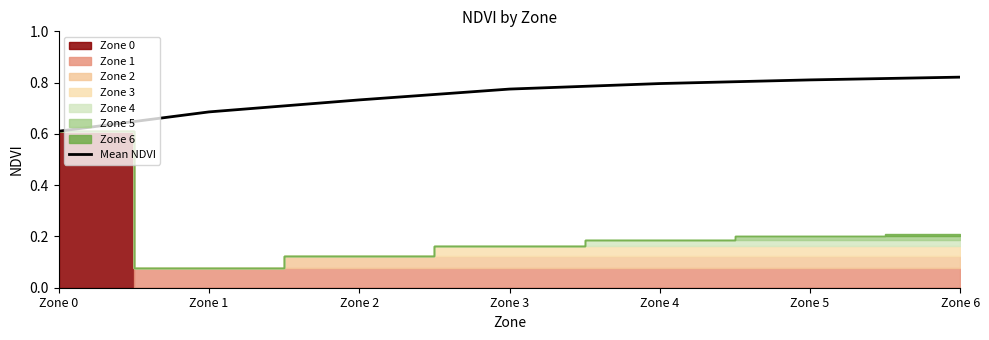

What is the change in value from Zone 0 to Zone 1?

+0.1